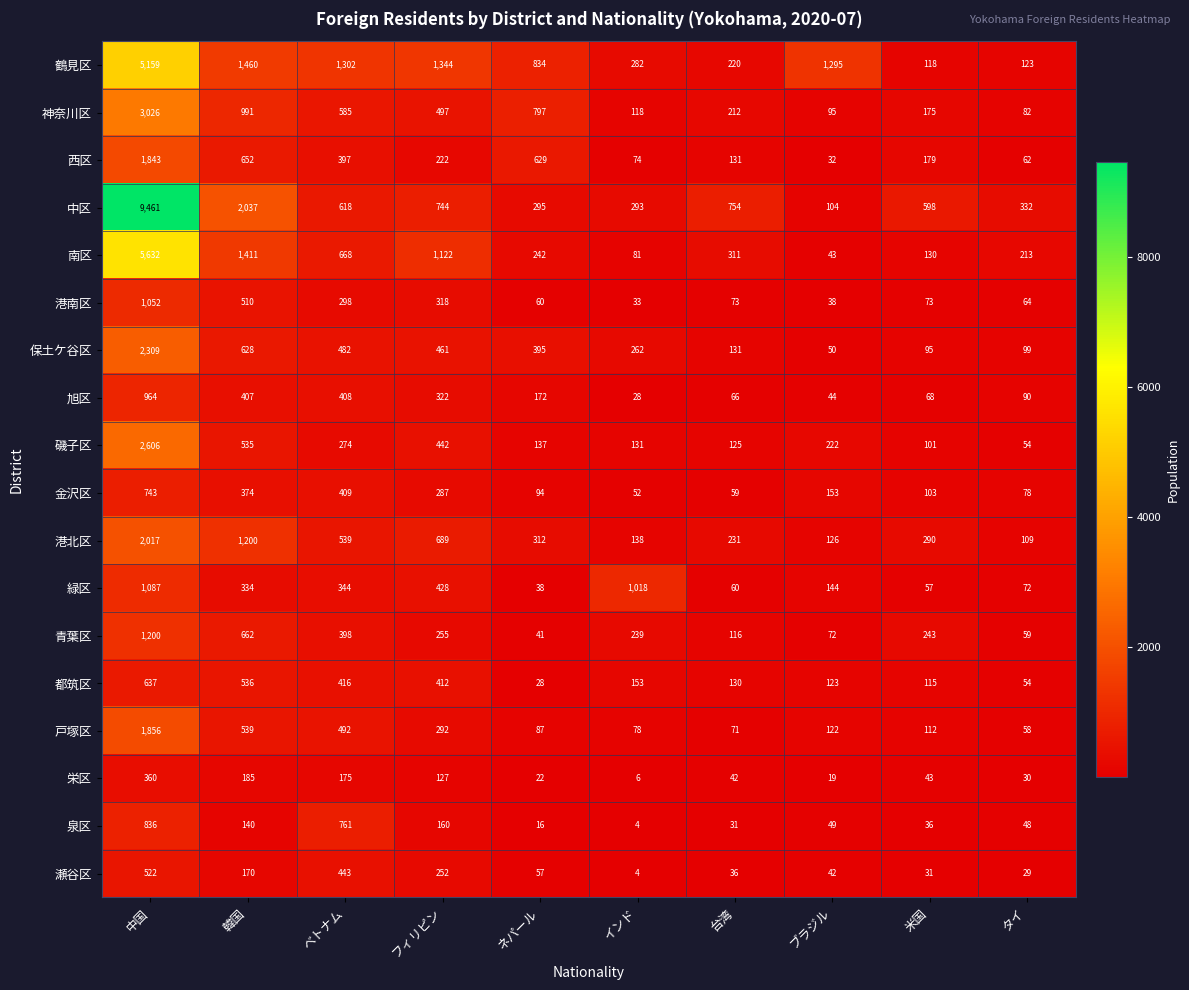

Which series has the largest total across all categories?

中区